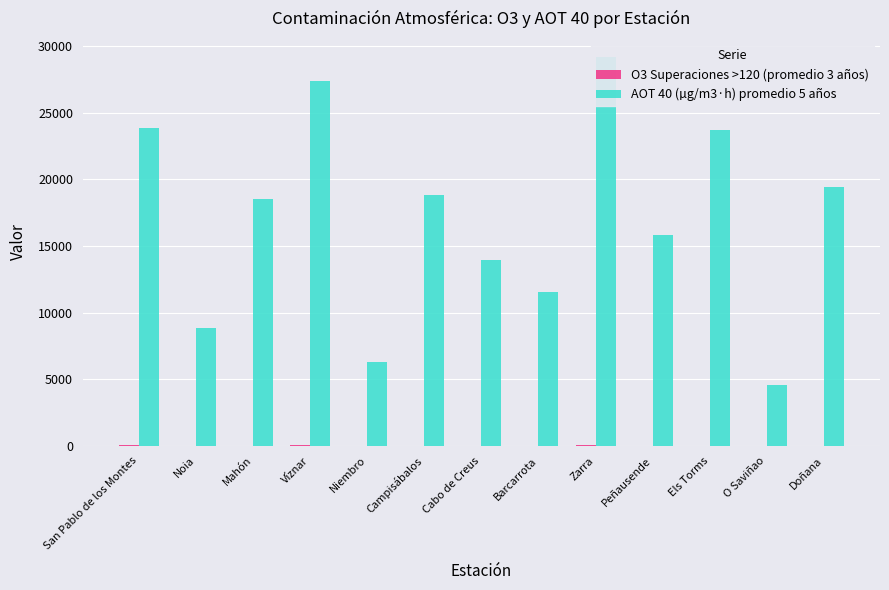

What is the label of the 5th bar from the left?

Niembro